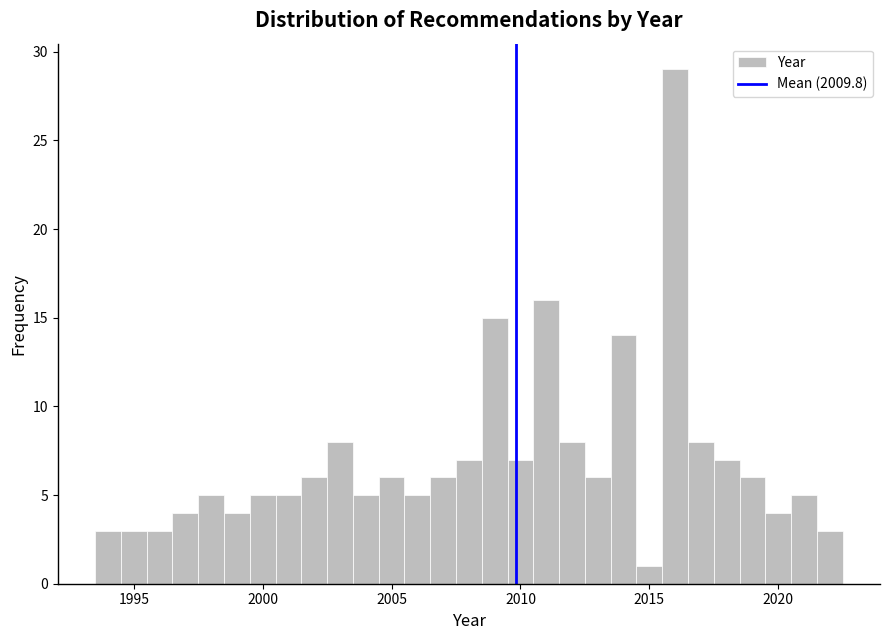

Around what value on the x-axis is the tallest bar? Give the approximate position of its centre, as read against the axis.

2016.0